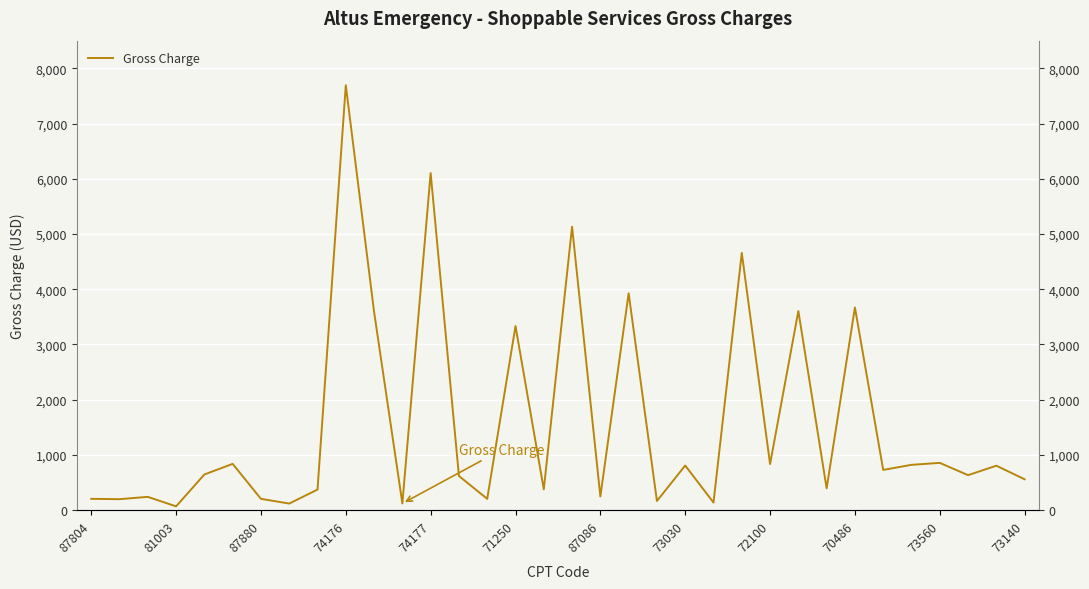

What position from the left is 31?

32